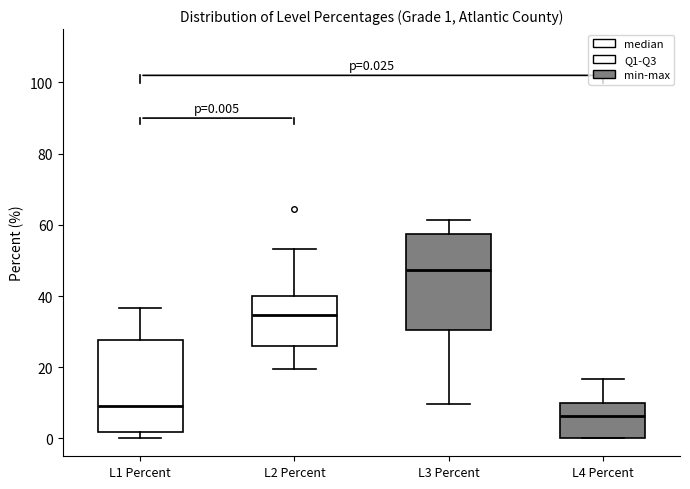

Which box has the highest median line?

L3 Percent